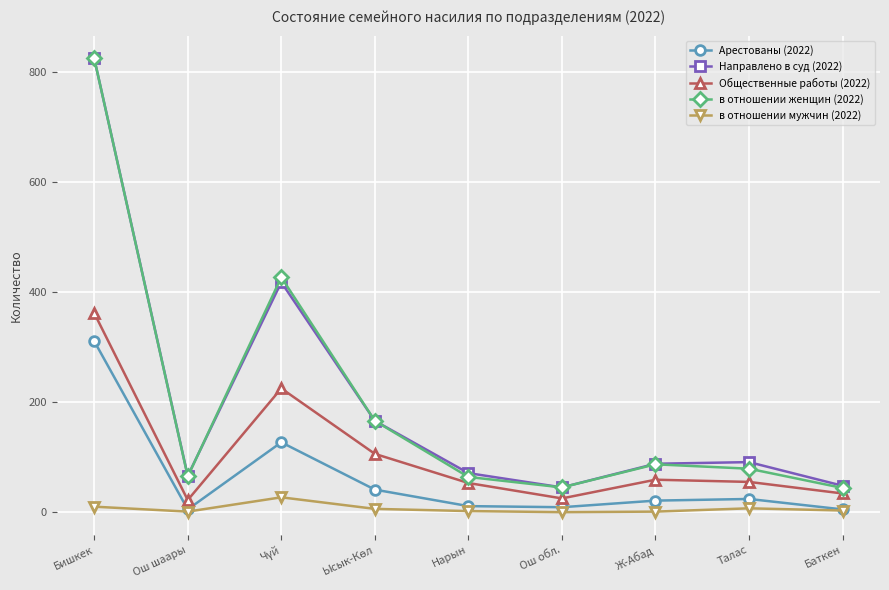

True or false: в отношении женщин (2022) and Арестованы (2022) cross at least once.

False